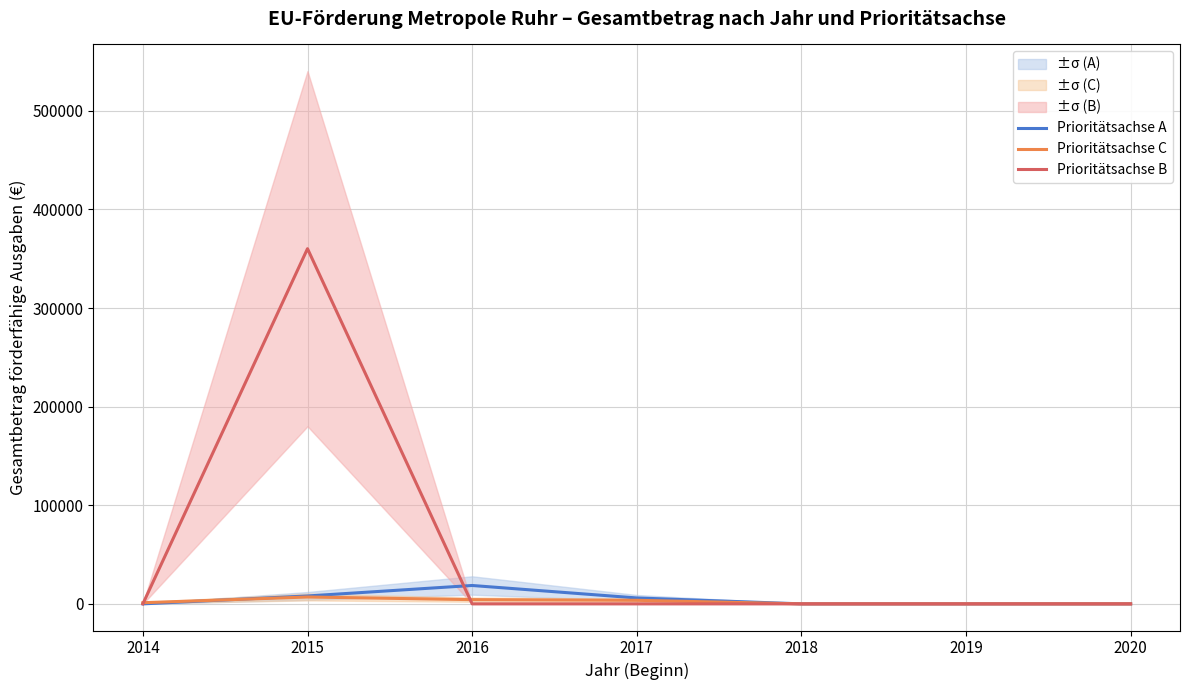

At which label does Prioritätsachse C first exceed 1164?

2014